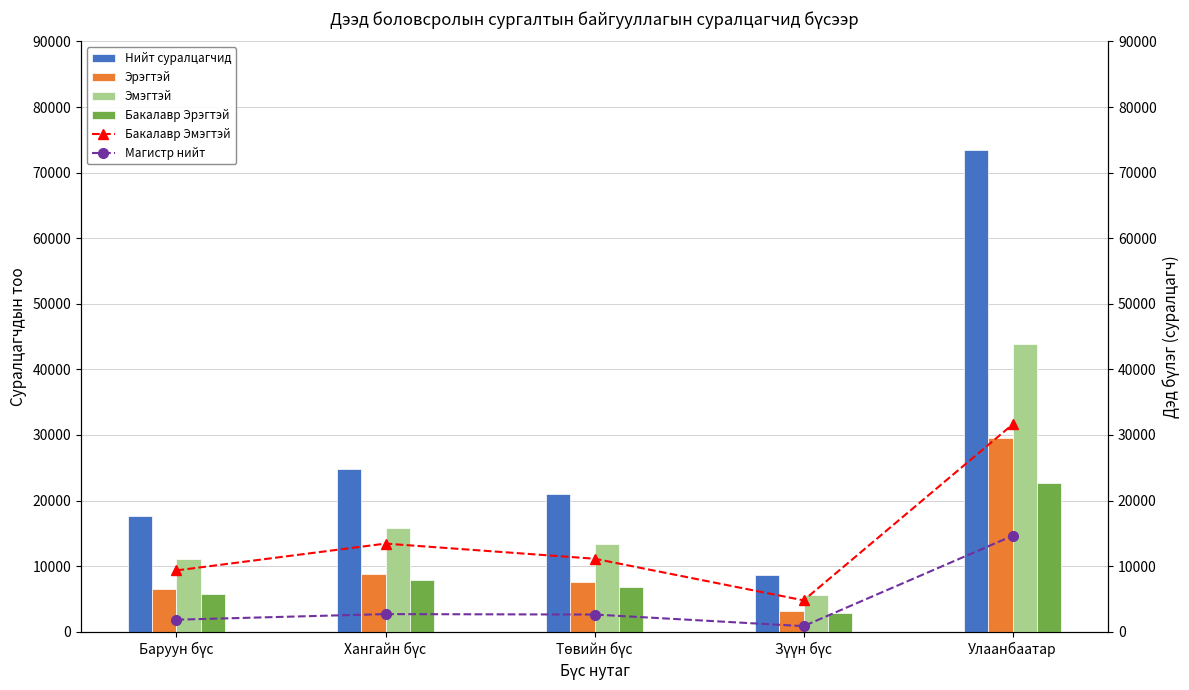

How many series are shown in this chart?

6